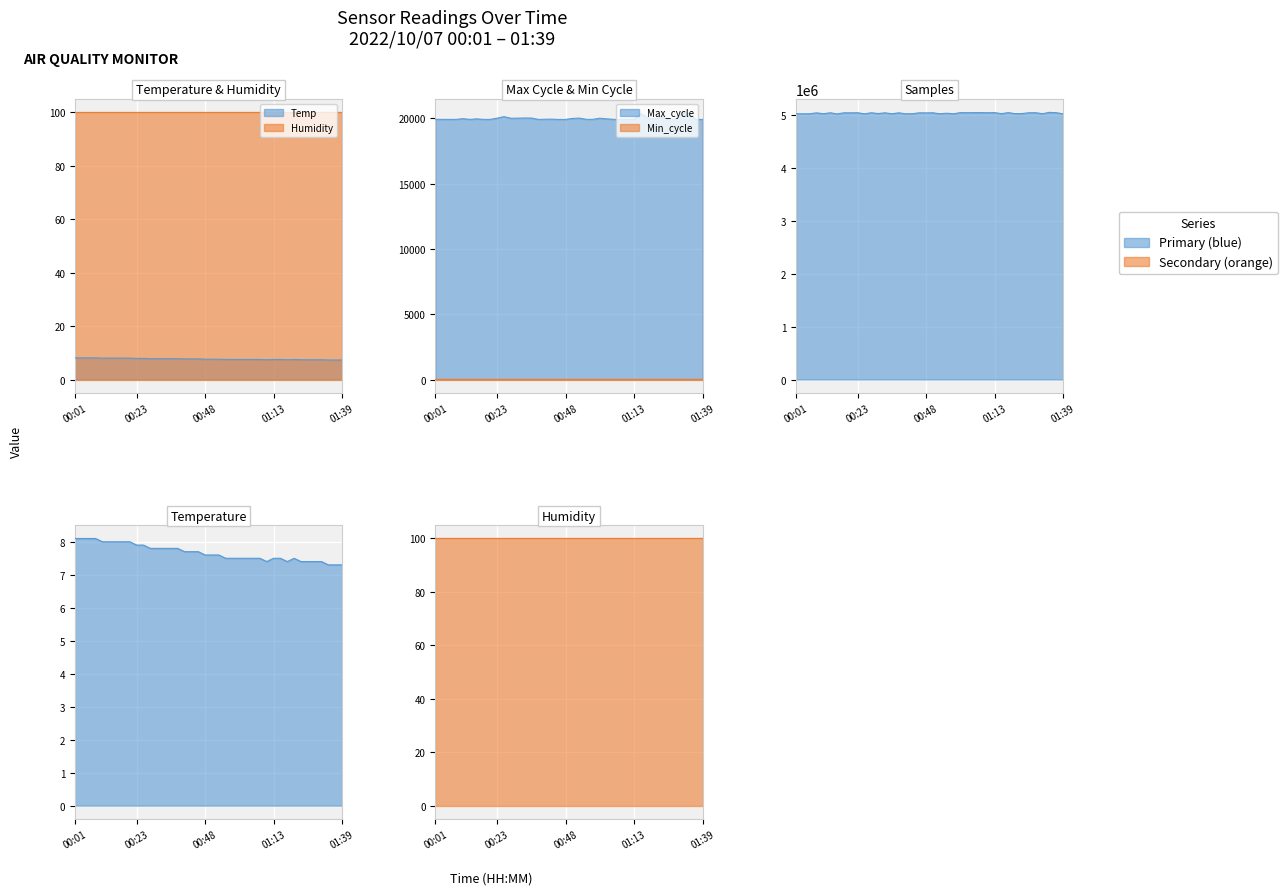

Is it true that Temp equals 7.6 at 00:48?

True